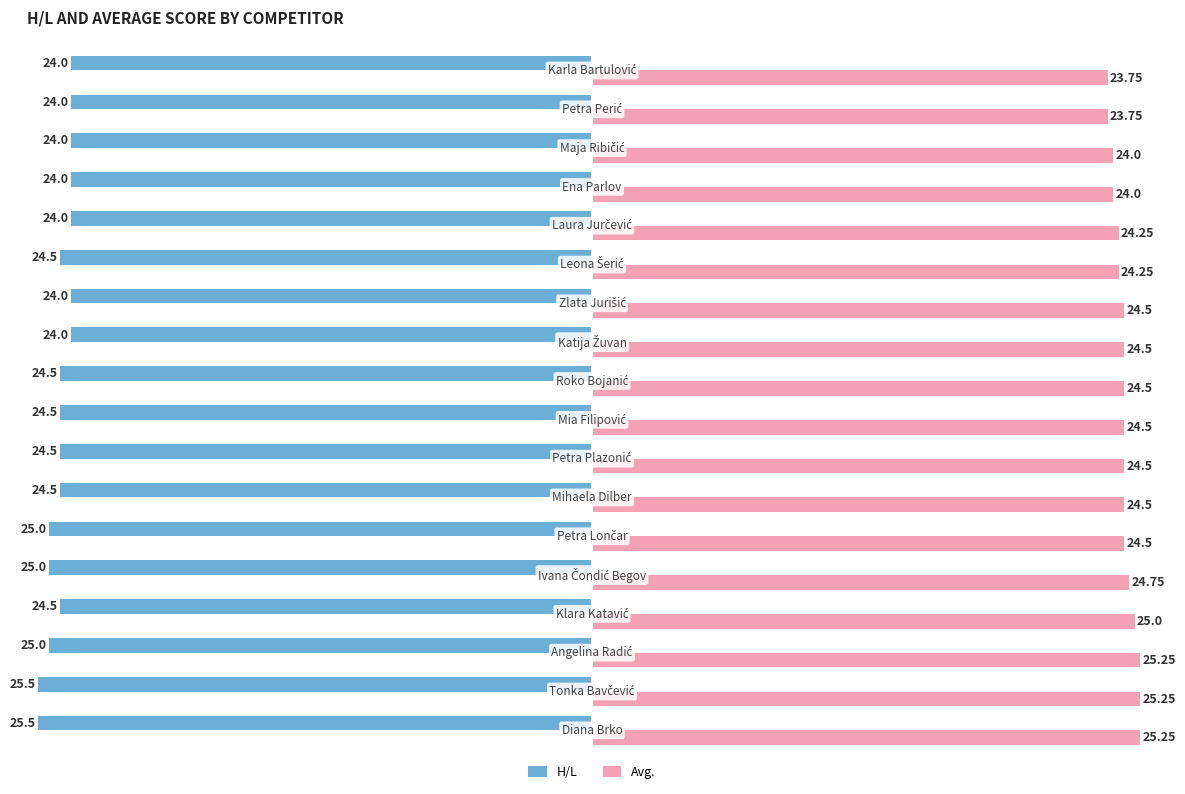

What are all the series names shown in the legend?

H/L, Avg.